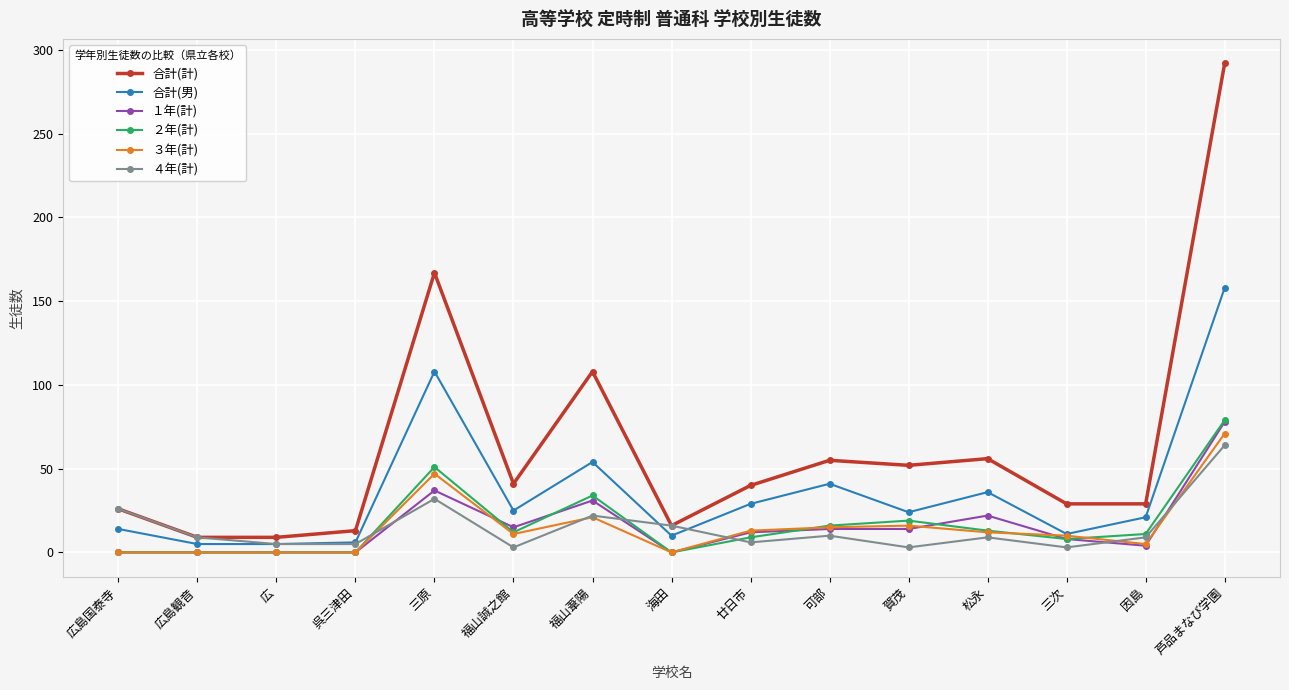

How many data points in 合計(男) are less than 24?

7